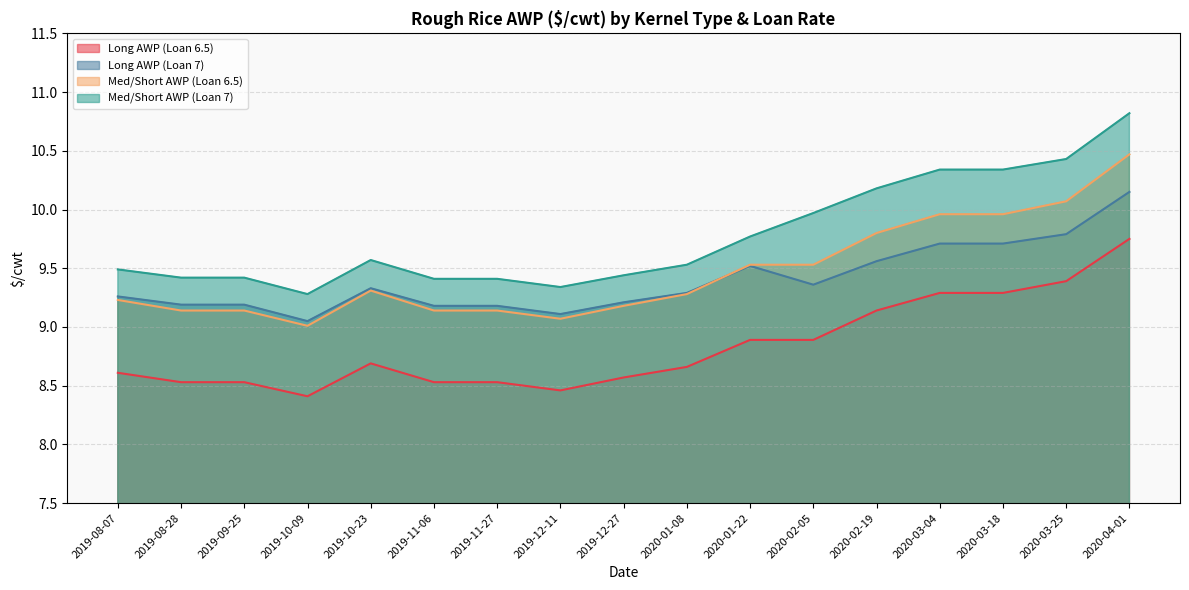

How many lines are shown in the chart?

4